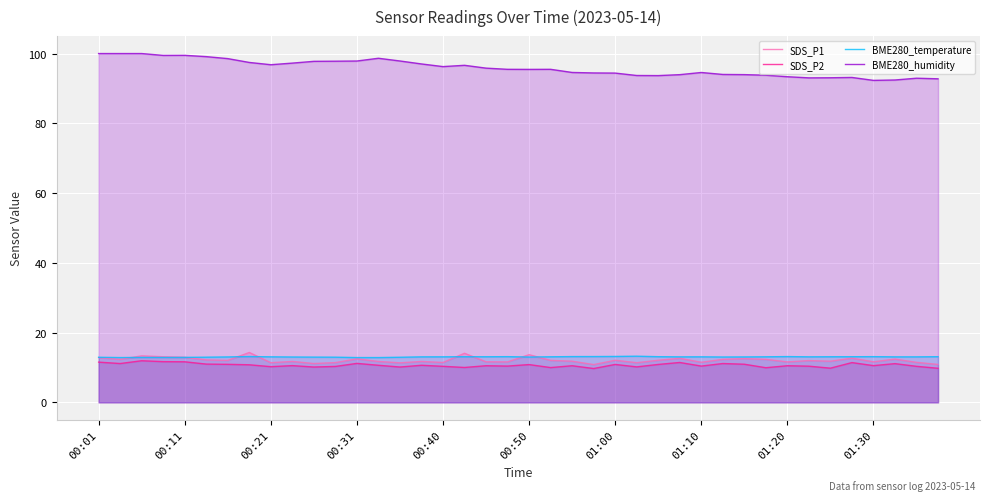

Which has a higher value, 31 or 23?

31